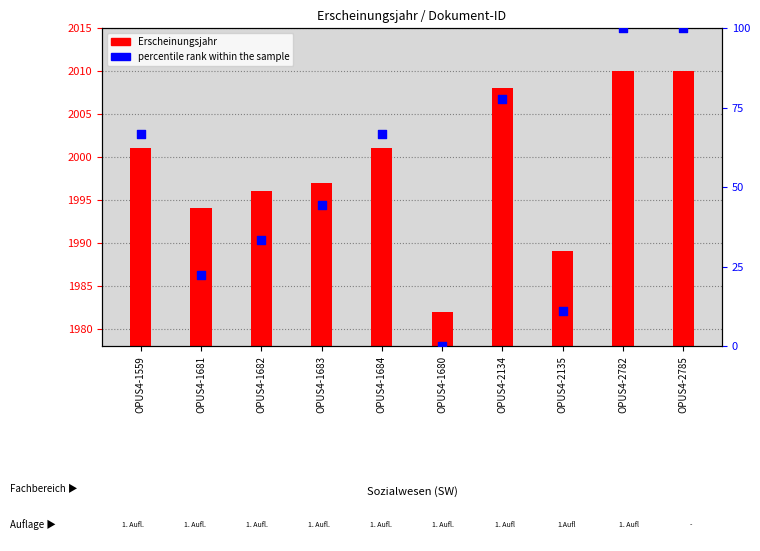

Which series reaches the minimum Y coordinate?

percentile rank within the sample